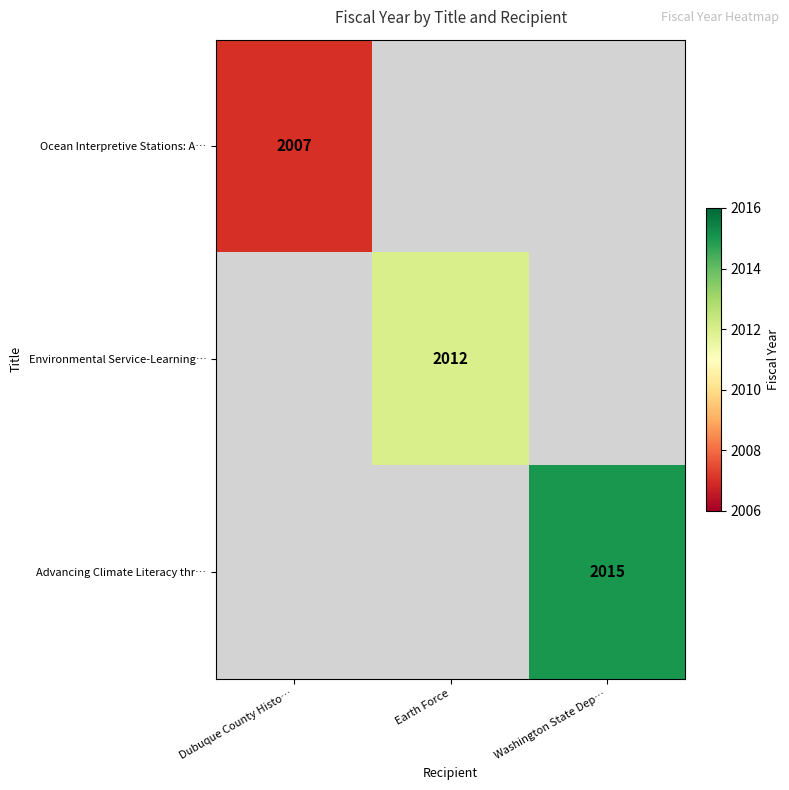

The Advancing Climate Literacy thr… series shows 2015 at Washington State Dep…. True or false?

True